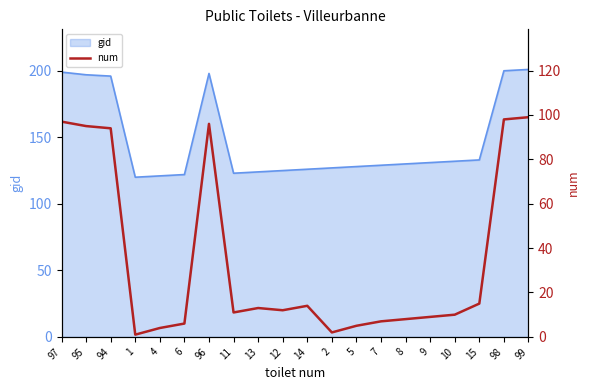

What is the change in value from 96 to 5?

-91